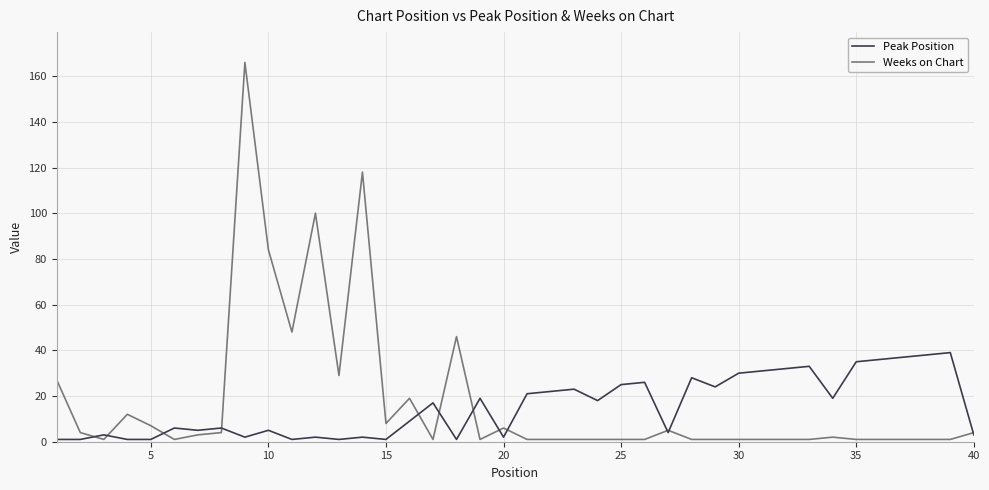

Rank the series by their maximum value, from highest to lowest.

Weeks on Chart, Peak Position